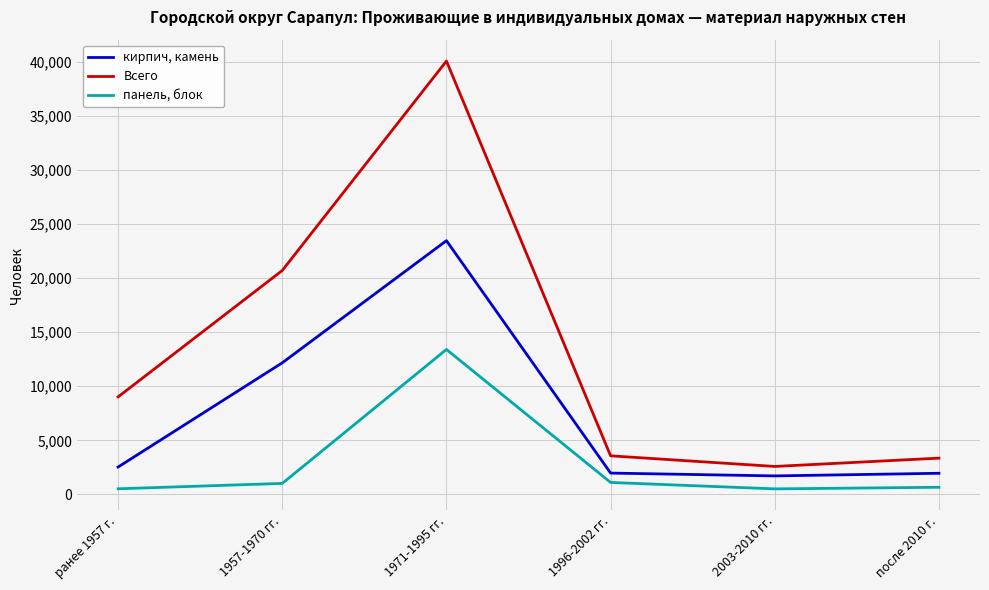

Which series changed the most between 1971-1995 гг. and 1996-2002 гг.?

Всего